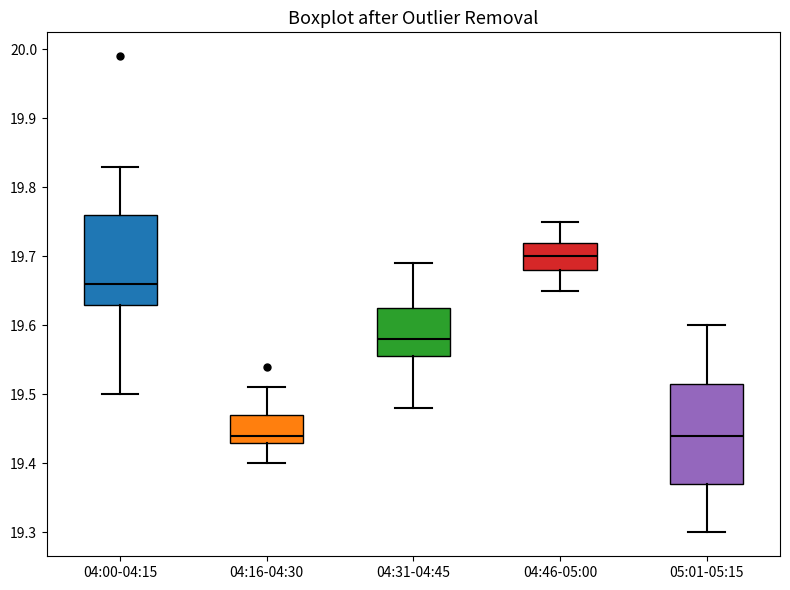

Where does the median line of the box for 05:01-05:15 sit on the y-axis? The values are not printed on the chart, so give them approximately, as read against the axis.

19.44